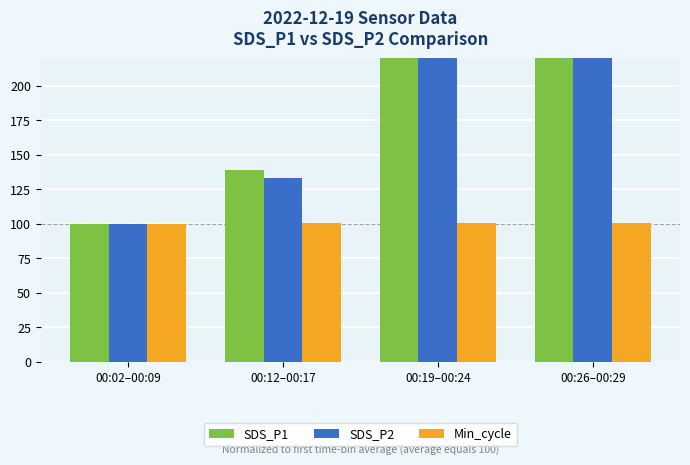

What is the sum of all SDS_P2 values?

744.7